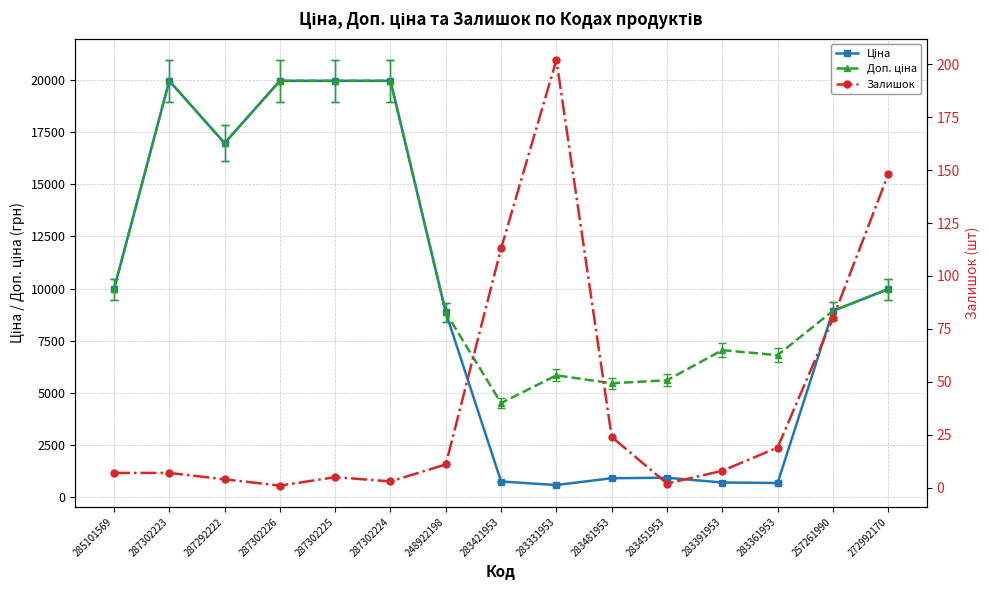

In Залишок, how many points are lower than both neighbors (excluding endpoints)?

3